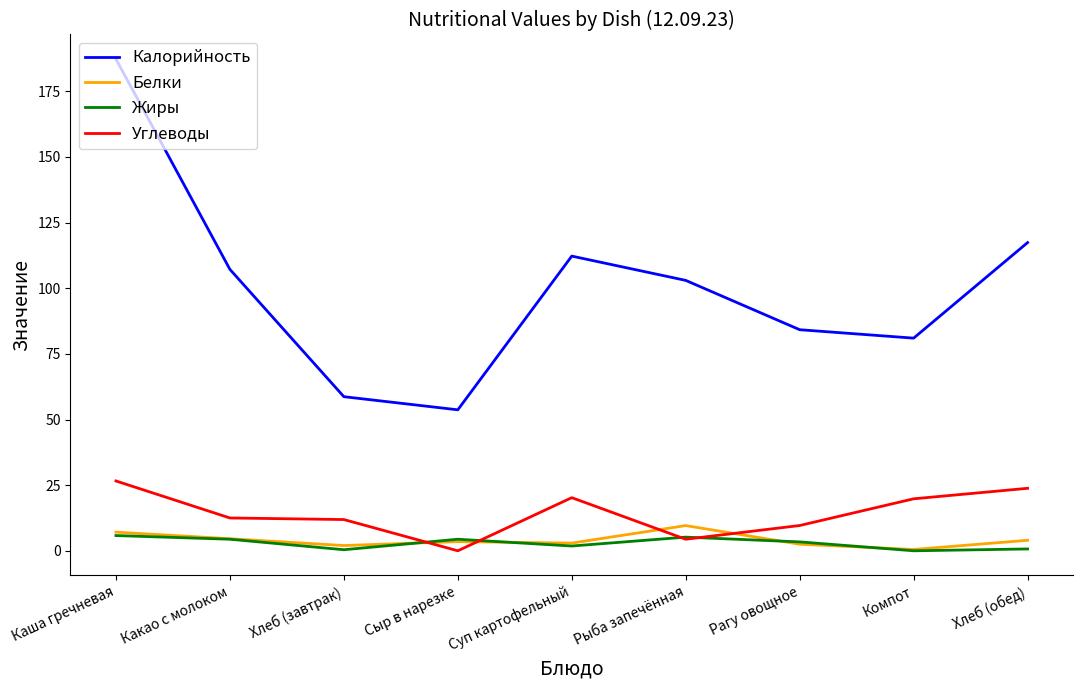

Which series changed the most between Хлеб (завтрак) and Компот?

Калорийность